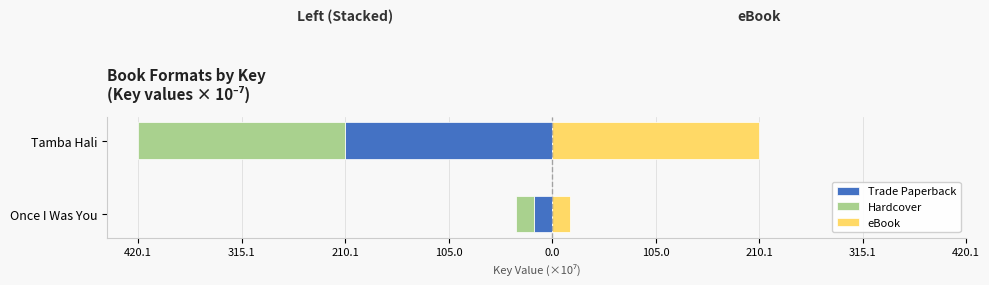

Between Once I Was You and Tamba Hali, which series saw the biggest shift?

Trade Paperback